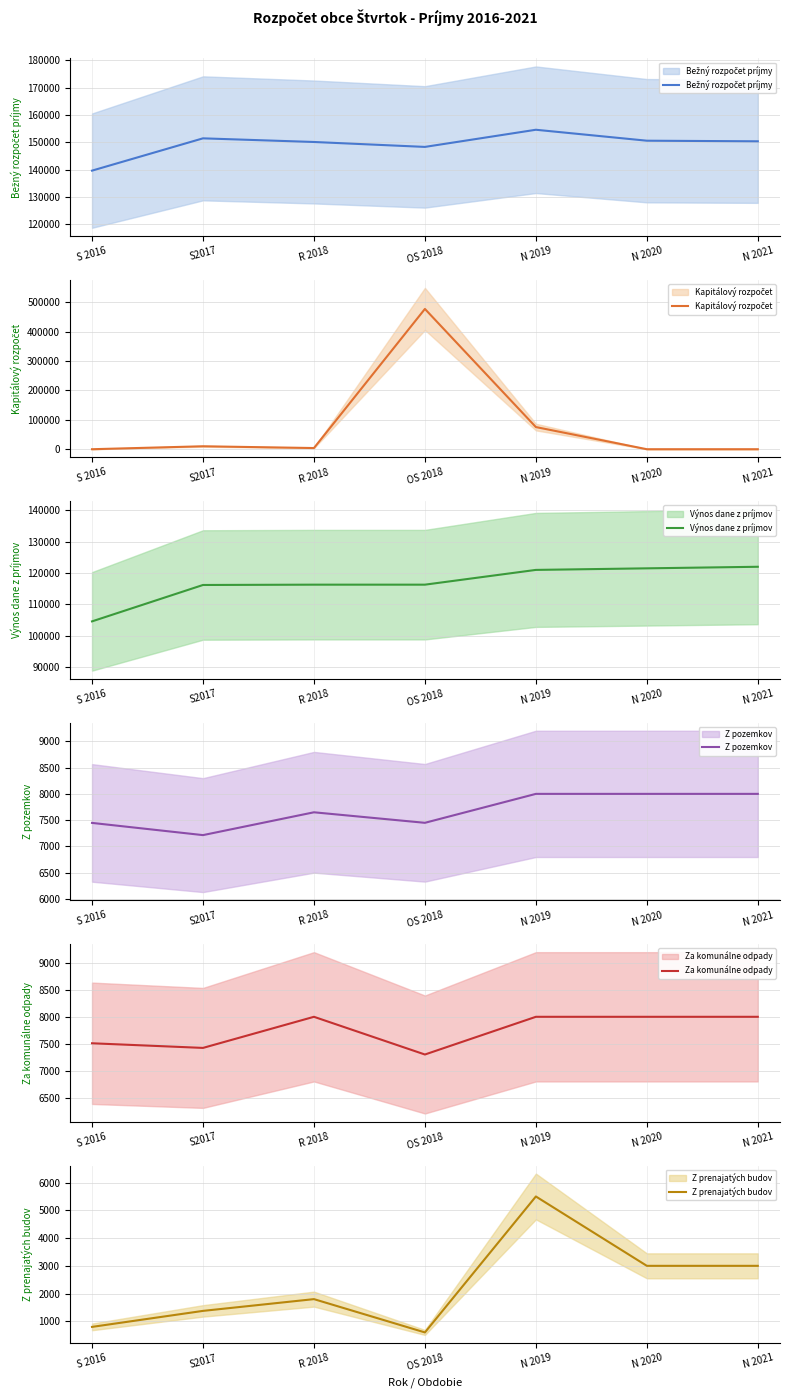

What is the approximate value of Kapitálový rozpočet at R 2018?

4000.0